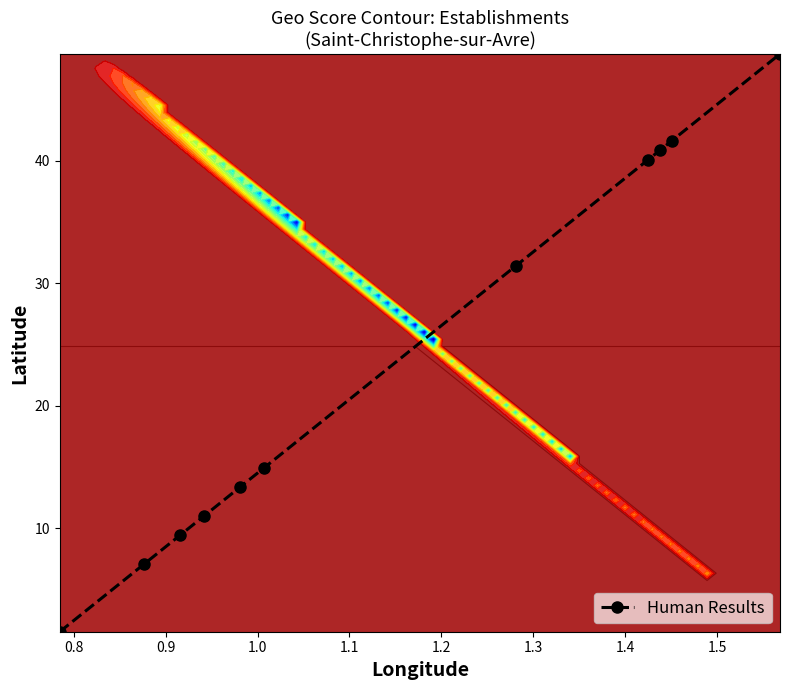

What is the value of the Human Results point at the 6th from the left?

14.9